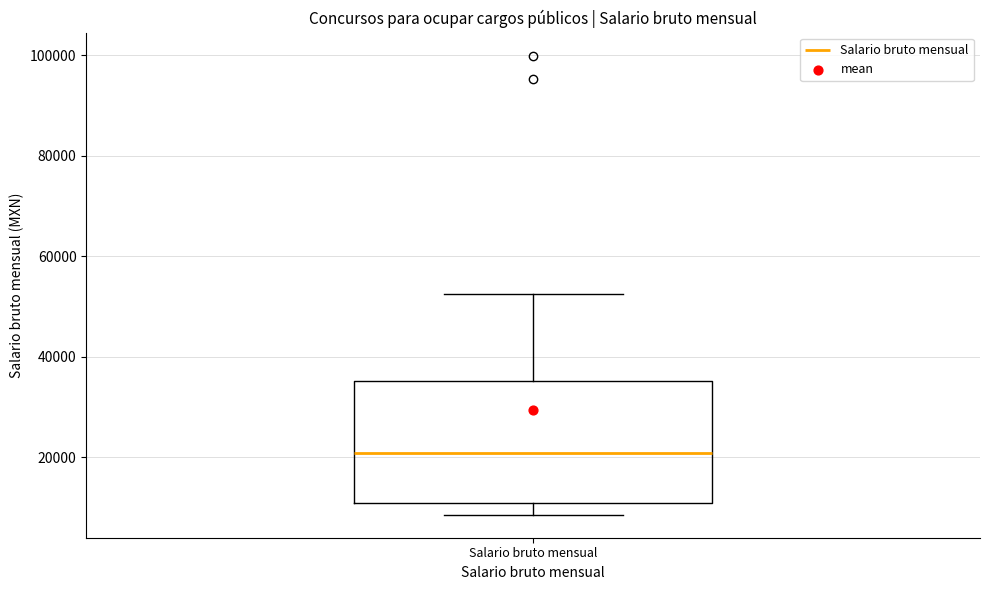

Read this box plot against the y-axis: the position of the median line, the range covered by the box, and the ends of both whiskers. The values are not printed on the chart, so give them approximately, as read against the axis.

median 20000, box 10000 to 36000, whiskers 8000 to 52000